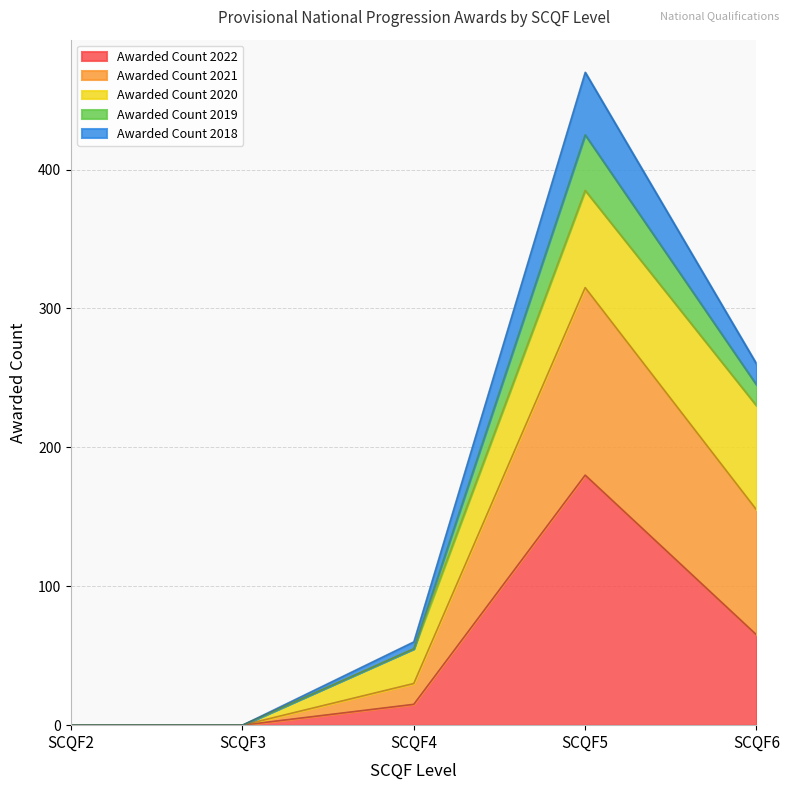

The value of Awarded Count 2022 at SCQF6 is 24. True or false?

False